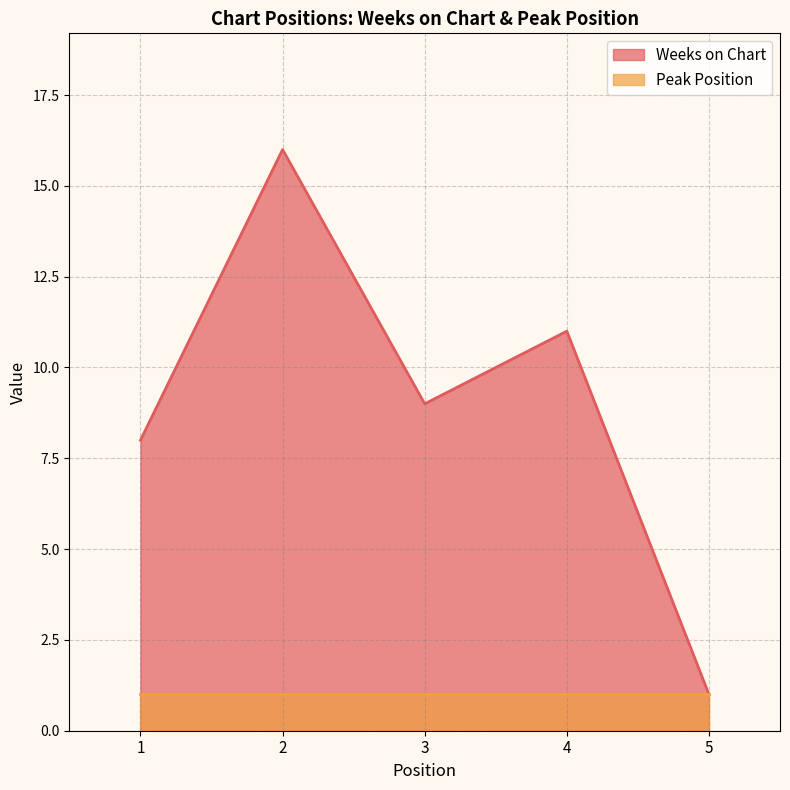

What is the change in value from 3 to 4?

+2